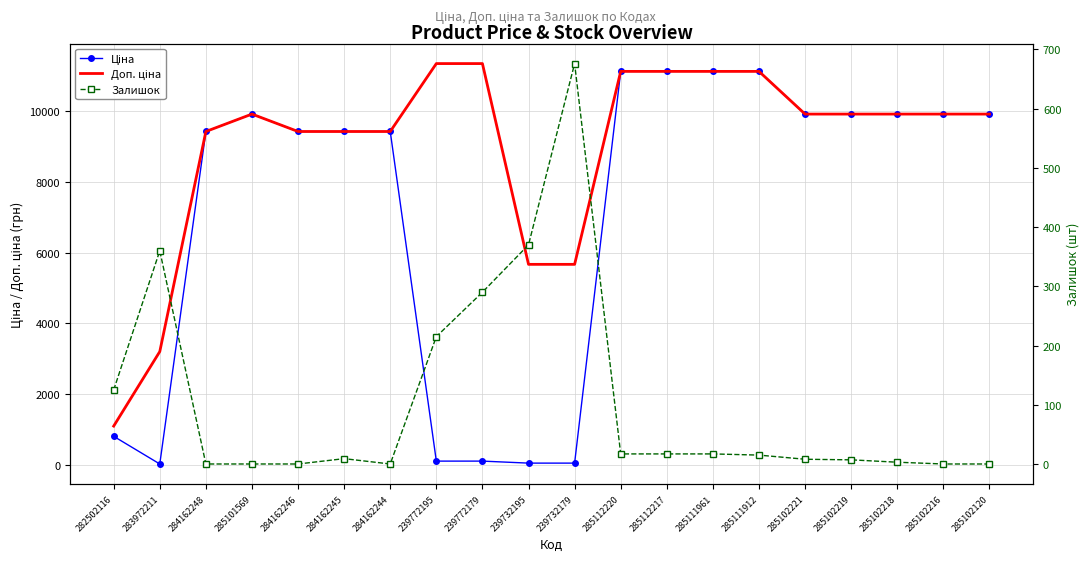

The Залишок series shows 7.0 at 285102219. True or false?

True